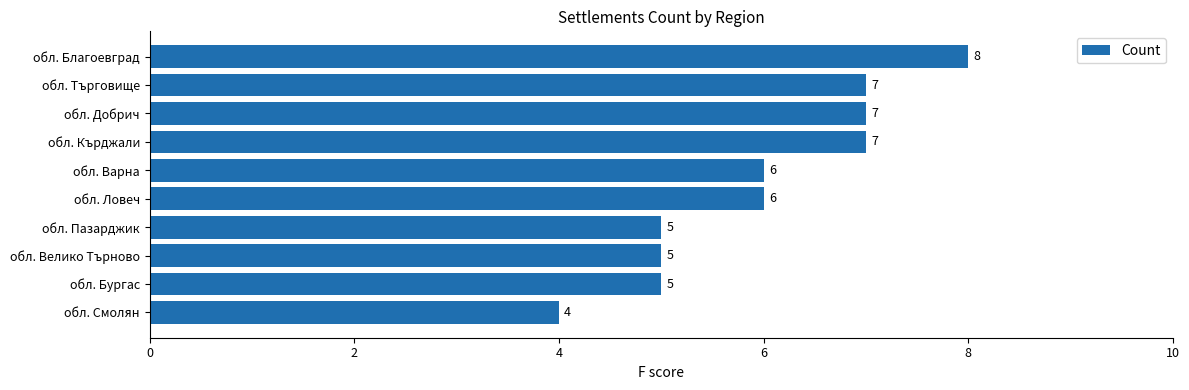

True or false: the data shows 8 at обл. Благоевград.

True